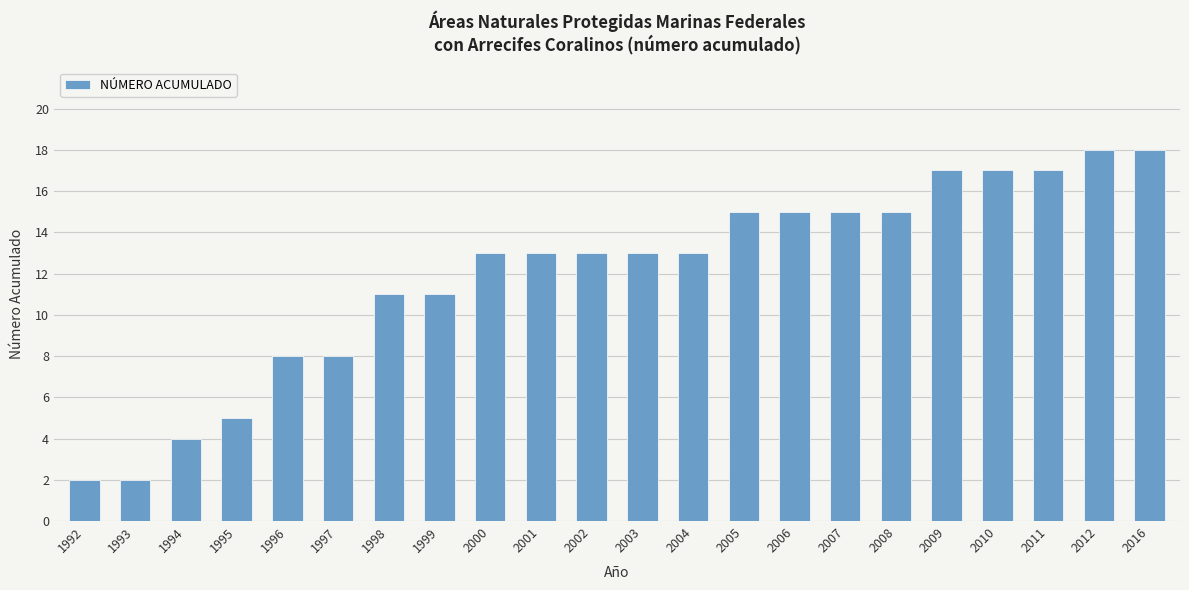

What is the change in value from 1994 to 1997?

+4